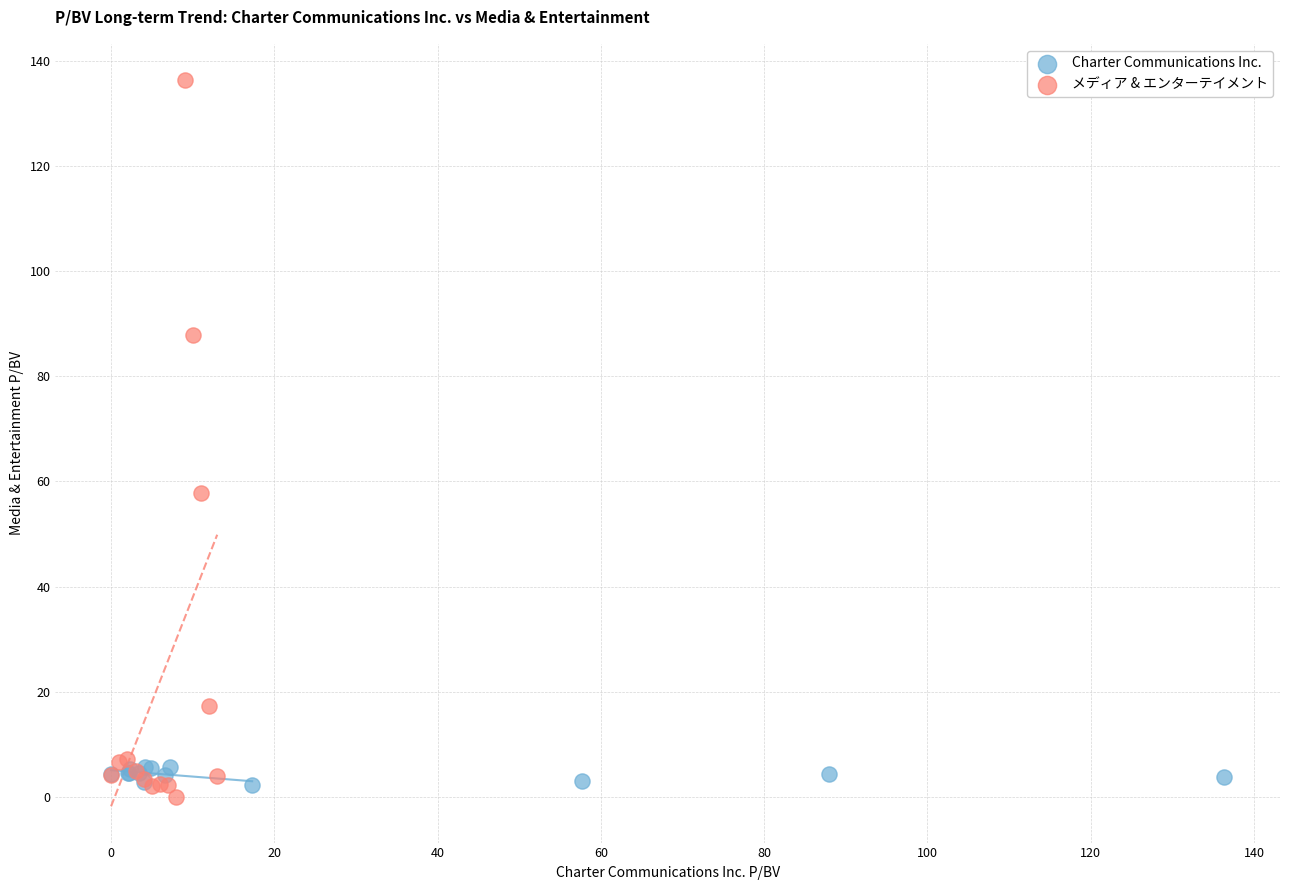

Which series contains the highest Y value?

メディア & エンターテイメント